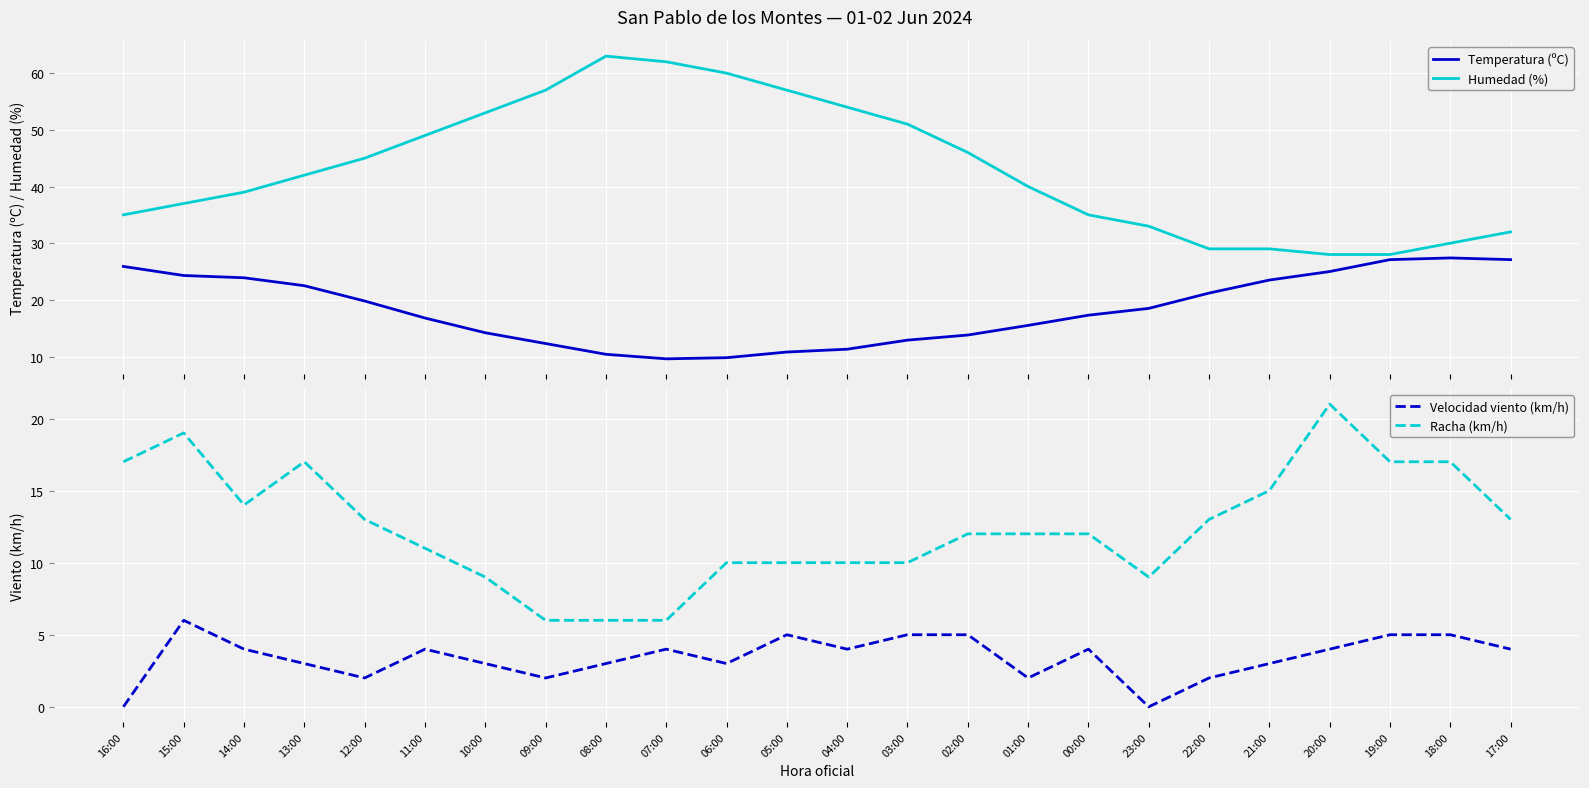

What is the difference between the Temperatura (ºC) values at 08:00 and 02:00?

3.4